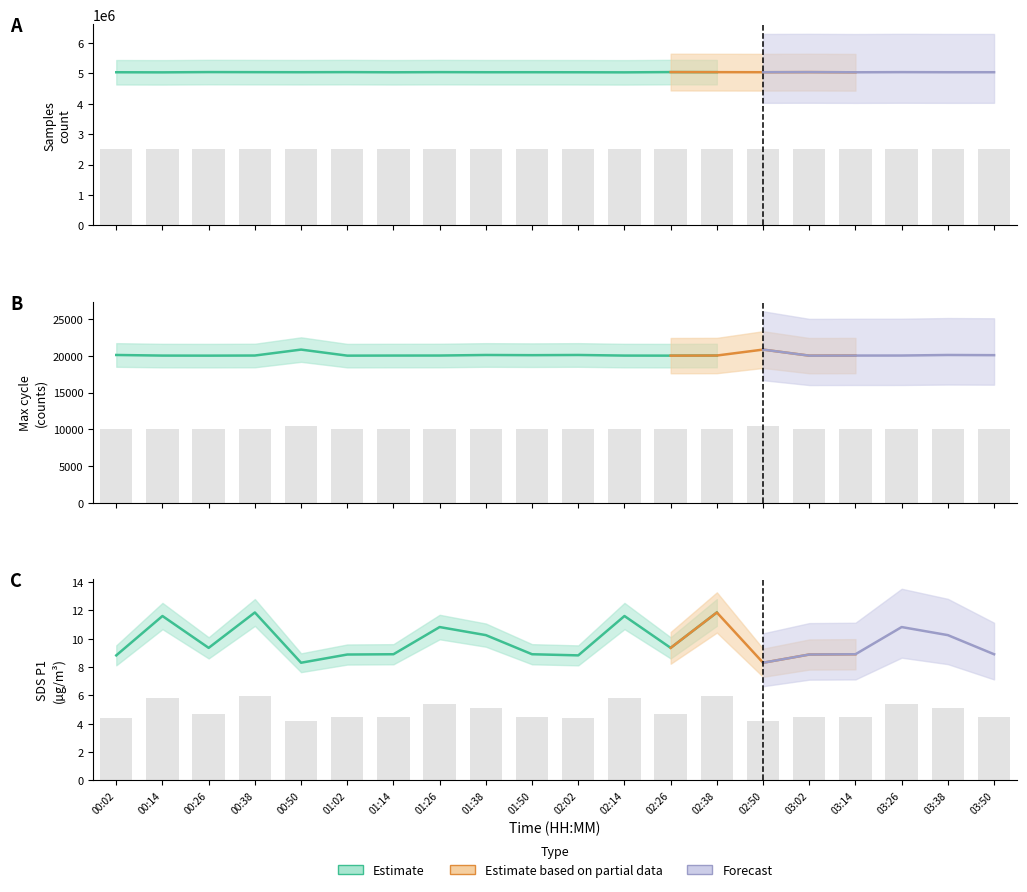

What is the sum of all SDS_P1 values?

97.7